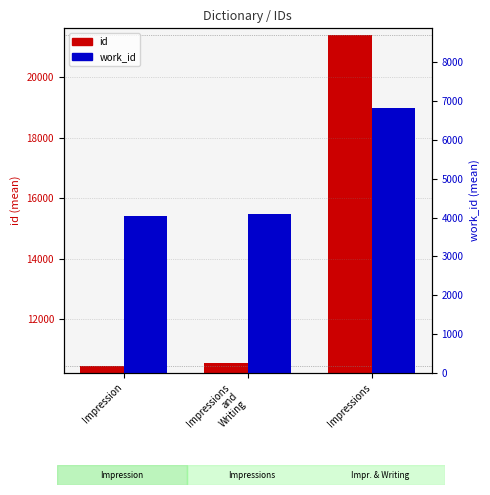

What is the sum of the id values at Impressions
and
Writing and Impression?

20979.0